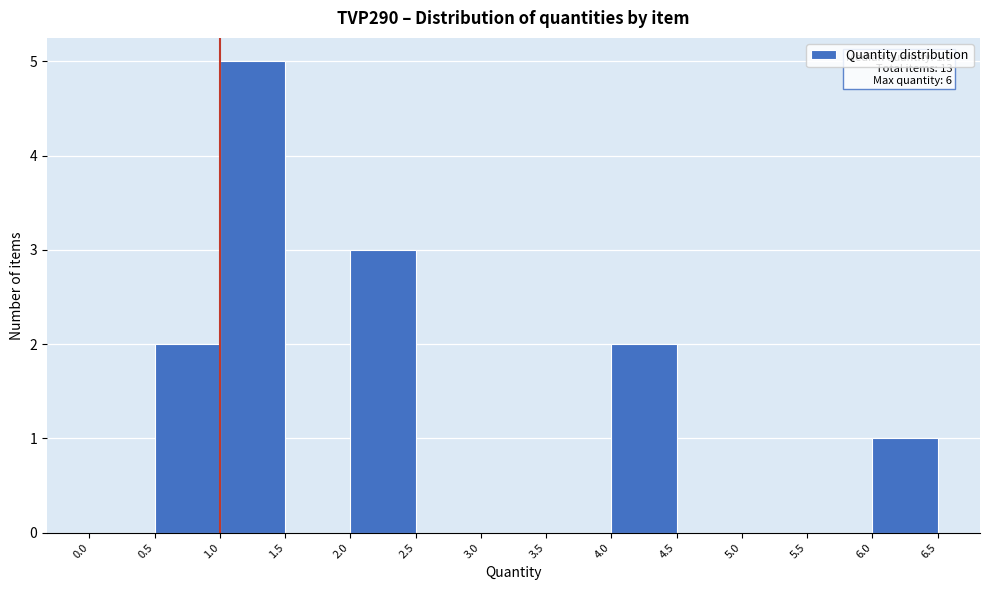

Over which range of the x-axis is the bar tallest?

1.0 to 1.5